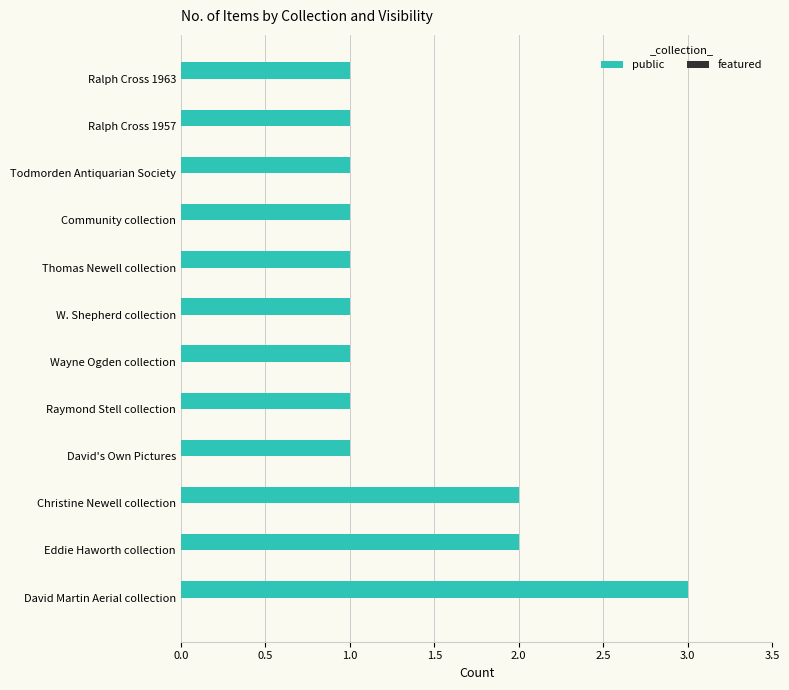

The chart shows a value of 1 at Ralph Cross 1957. True or false?

True